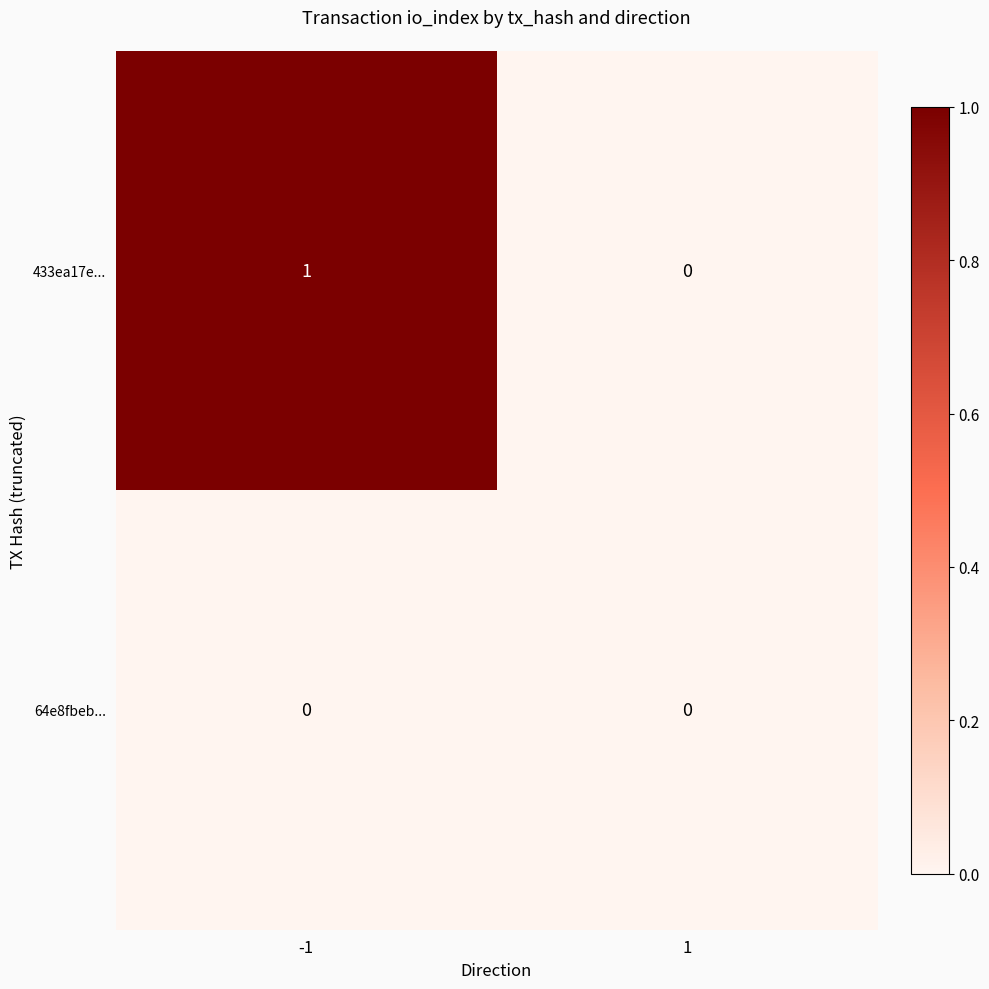

List the series in order of their overall mean, lowest first.

64e8fbeb..., 433ea17e...